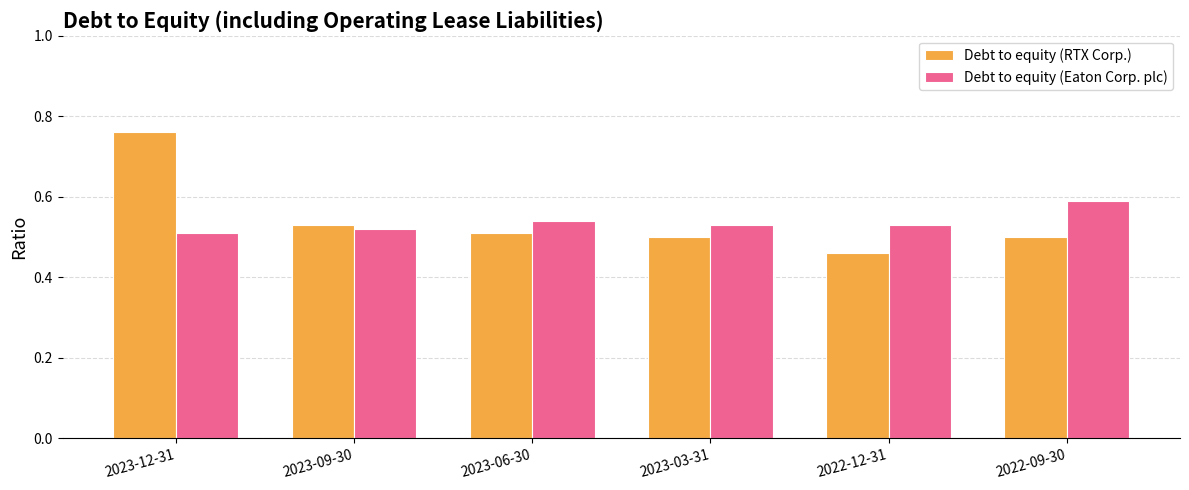

The value of Debt to equity (Eaton Corp. plc) at 2023-09-30 is 0.2. True or false?

False